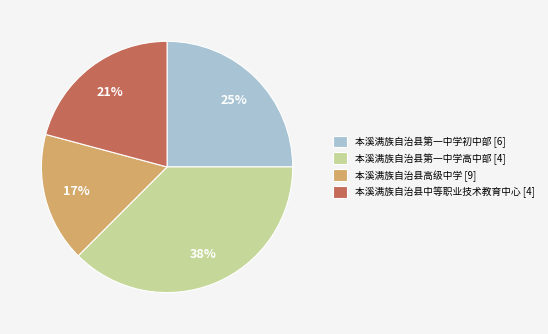

Which category has the biggest portion of the pie?

本溪满族自治县第一中学高中部 [4]